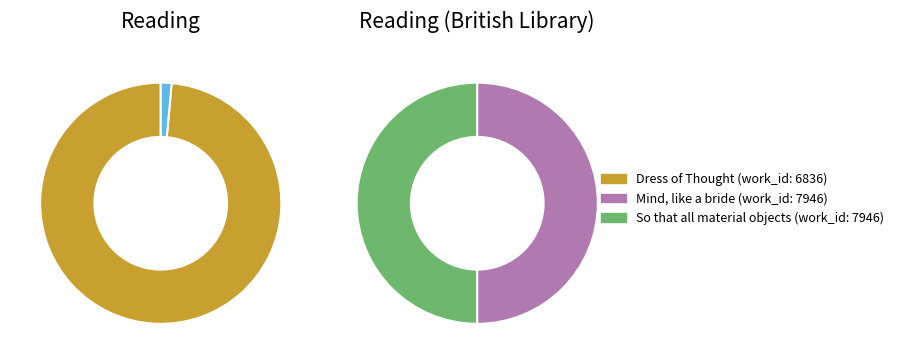

To the nearest percent, what is the average slice percentage?

33%